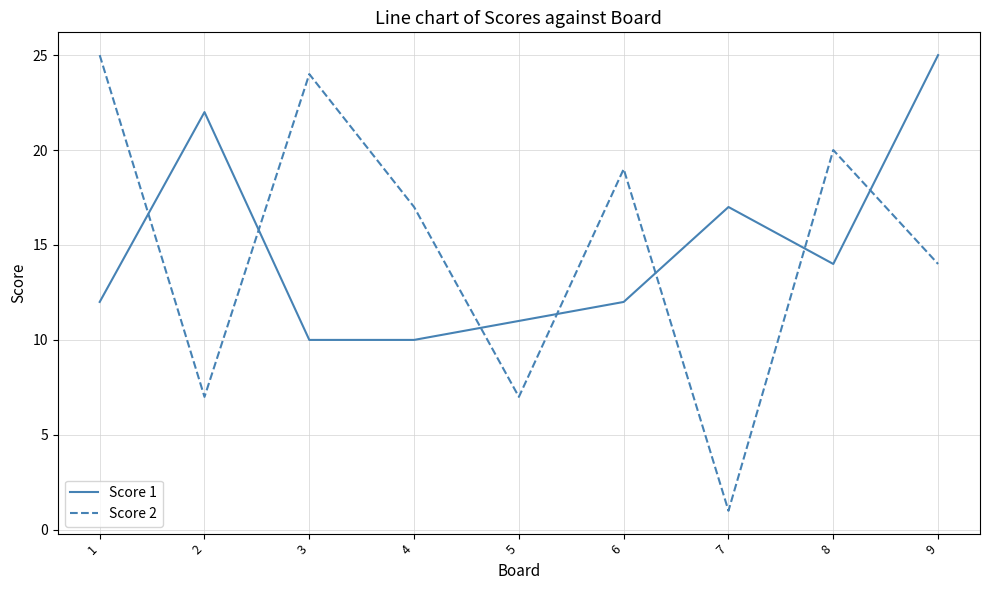

True or false: Score 2 has a value of 23 at 9.

False